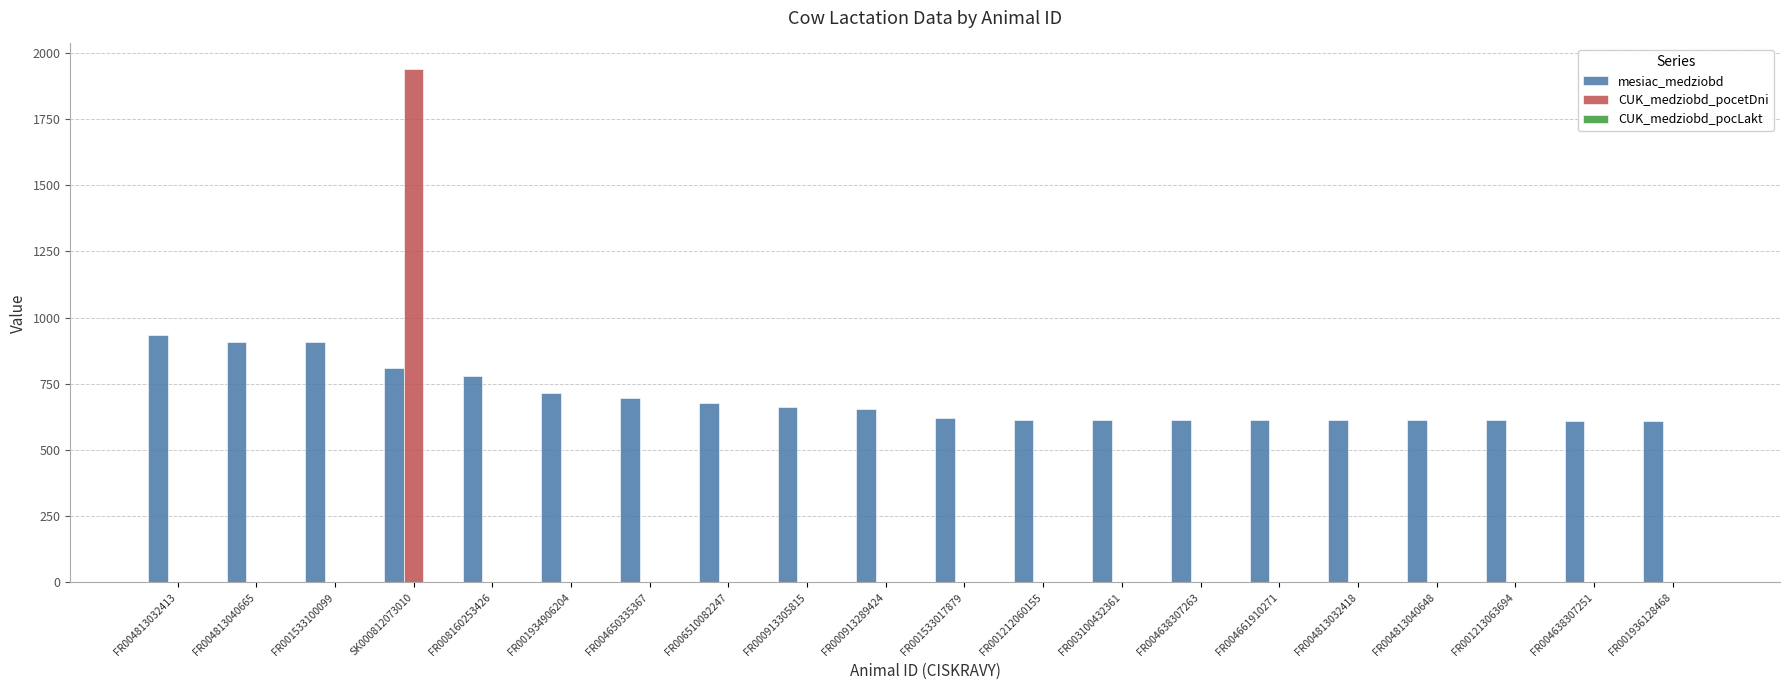

Which series changed the most between SK000812073010 and FR004661910271?

CUK_medziobd_pocetDni